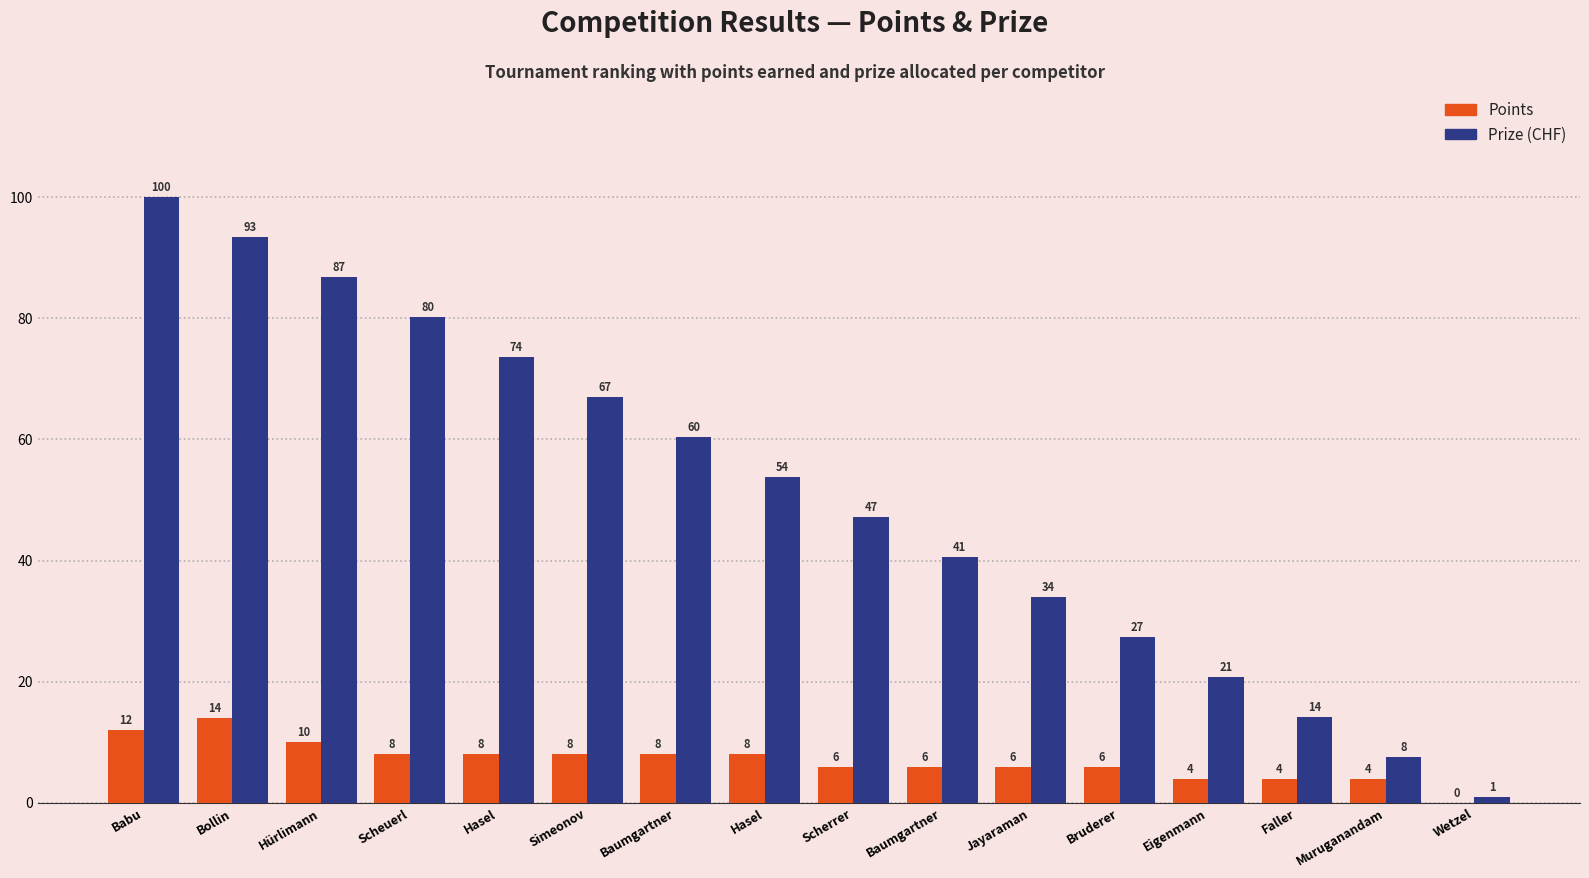

What is the label of the 15th bar from the left?

Muruganandam